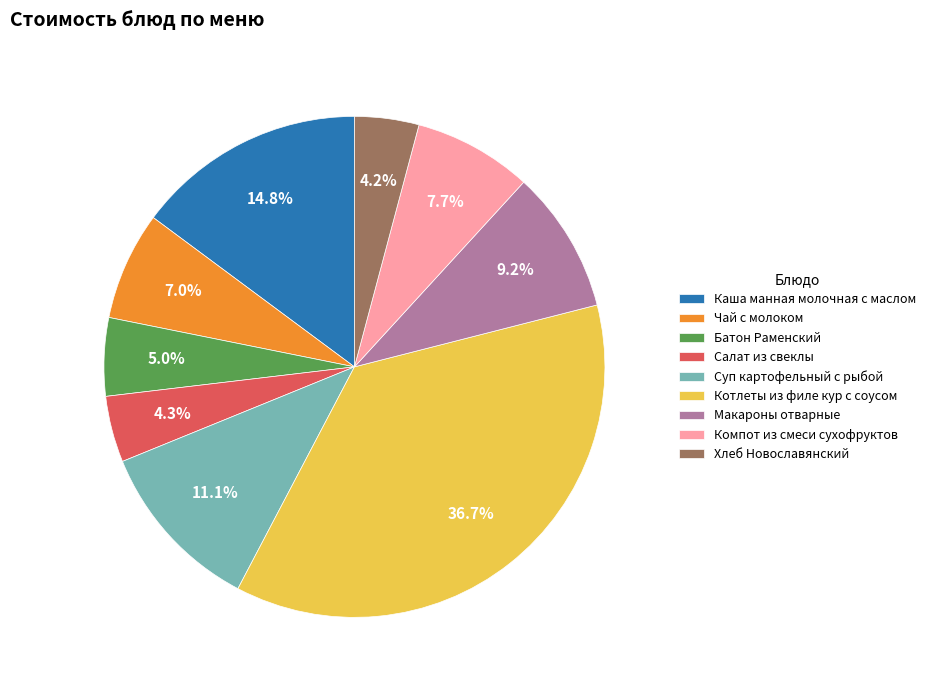

To the nearest percent, what portion does Чай с молоком represent?

7%